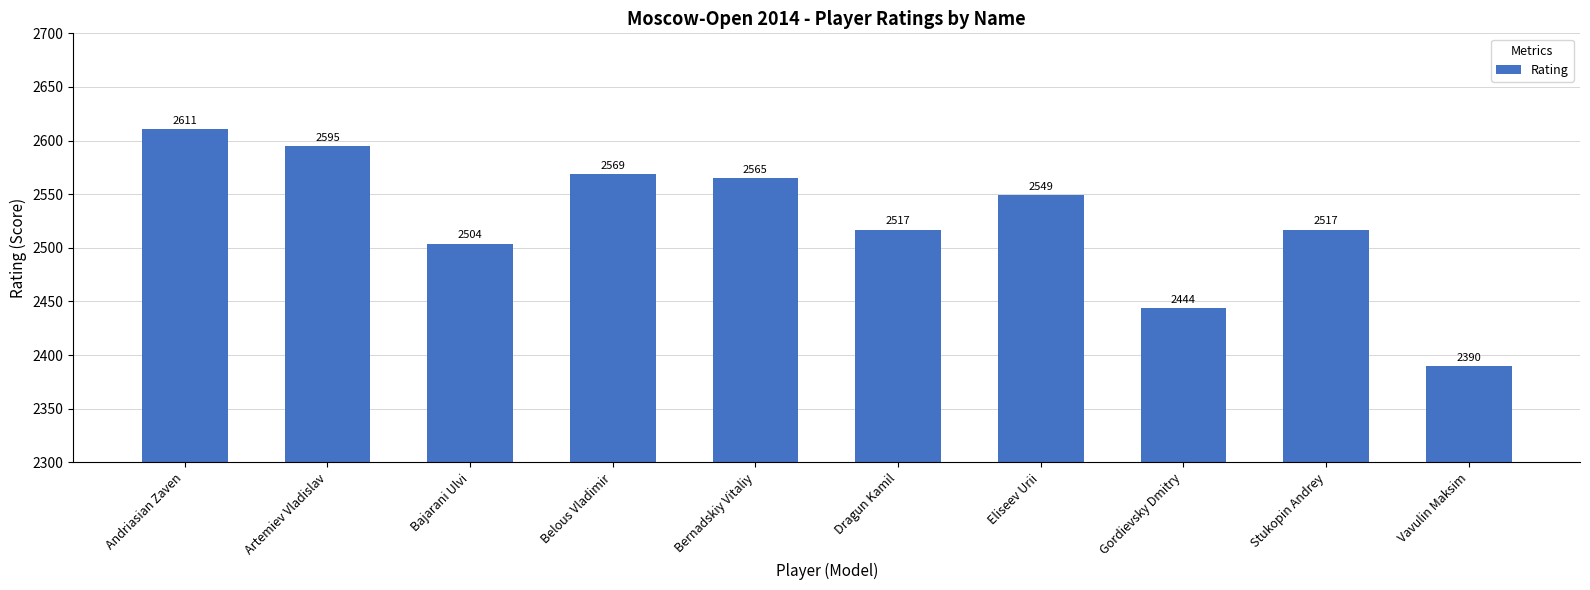

What is the label of the 1st bar from the right?

Vavulin Maksim